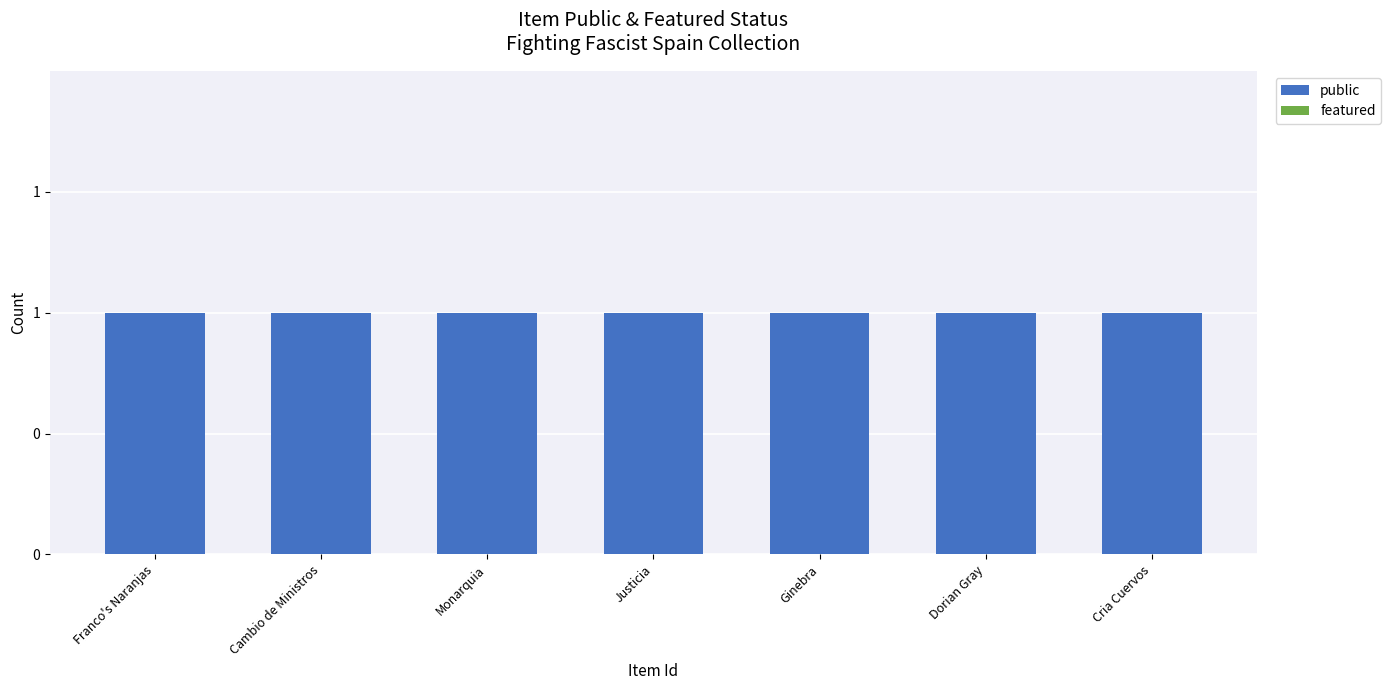

What is the total value across all series at Cria Cuervos?

1